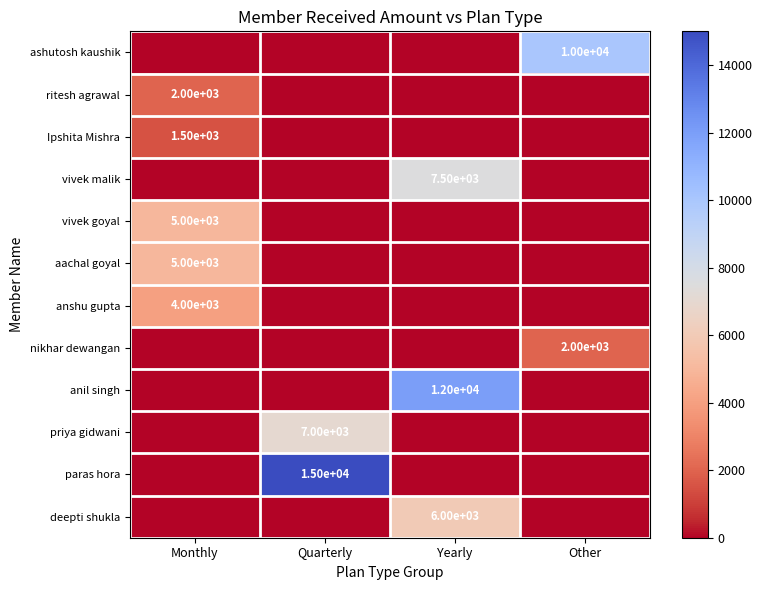

The value of vivek malik at Other is 0. True or false?

True